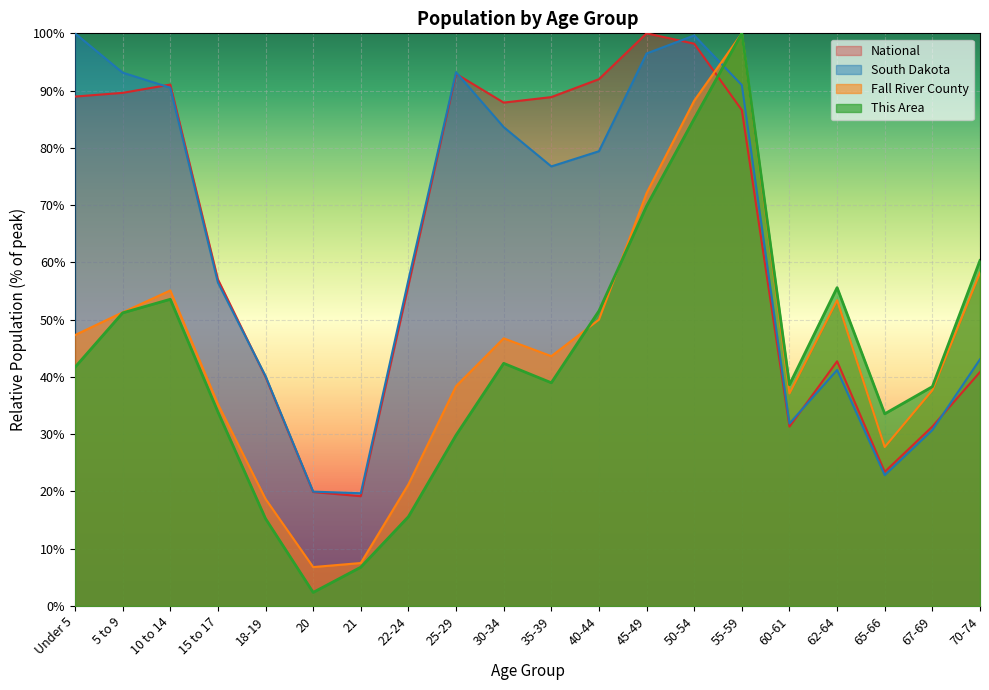

Which series changed the most between 5 to 9 and 15 to 17?

South Dakota